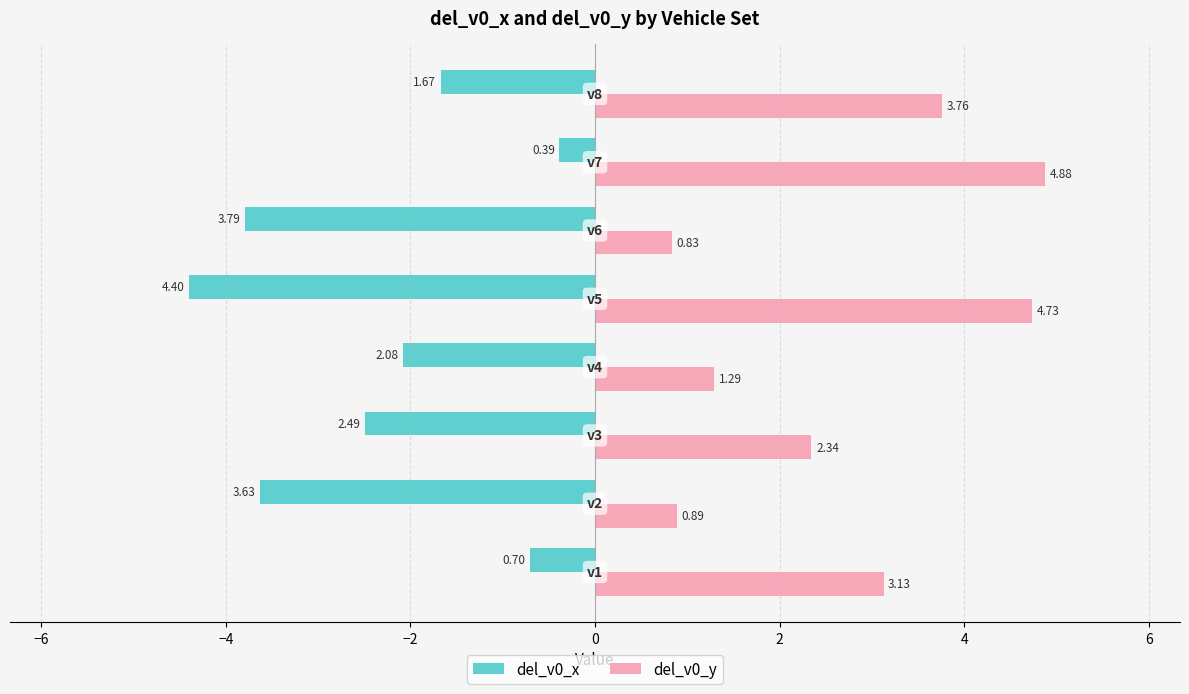

Rank the series by their average value, from lowest to highest.

del_v0_x, del_v0_y